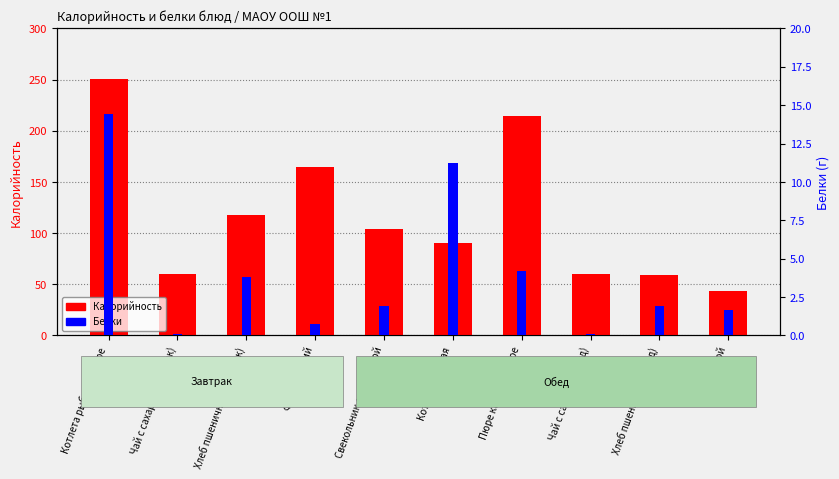

What is the lowest value of the Белки series?

0.1